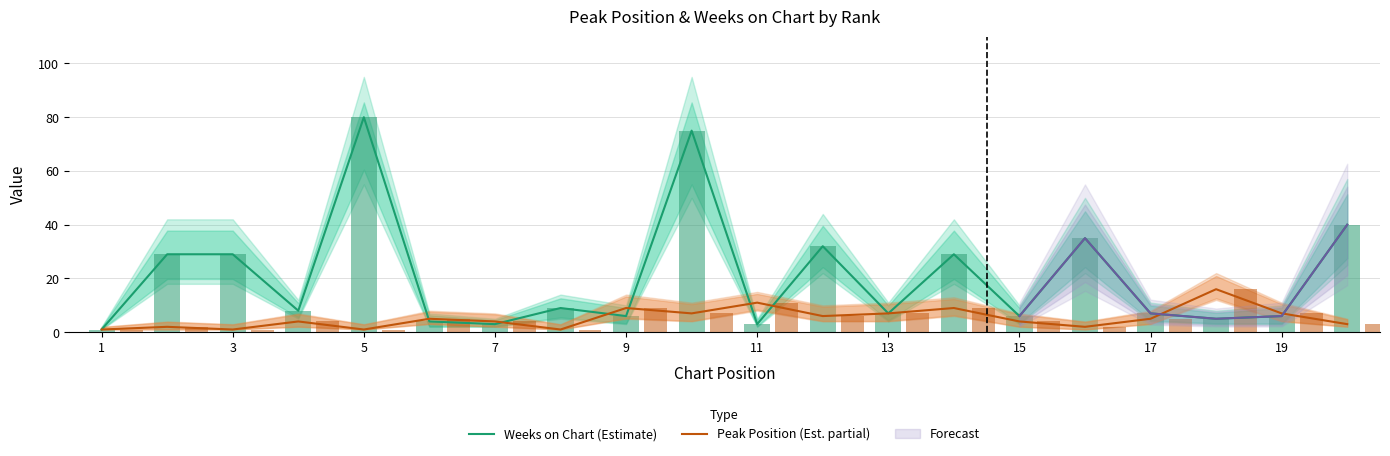

What is the approximate value of Weeks on Chart (Estimate) at 9, to the nearest 5?

5